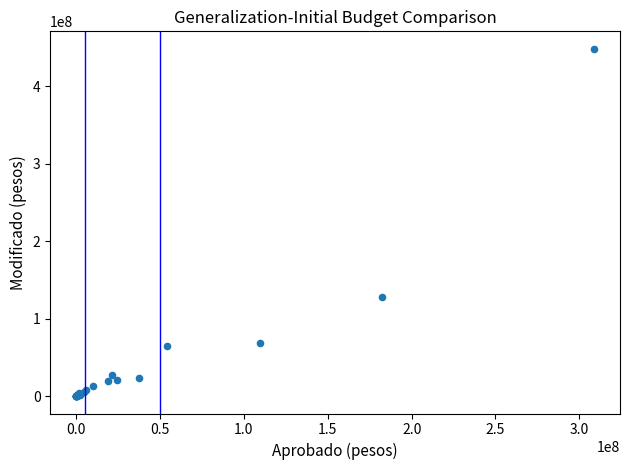

What Y value in the scatter plot is closest to 224198533?

127838964.4